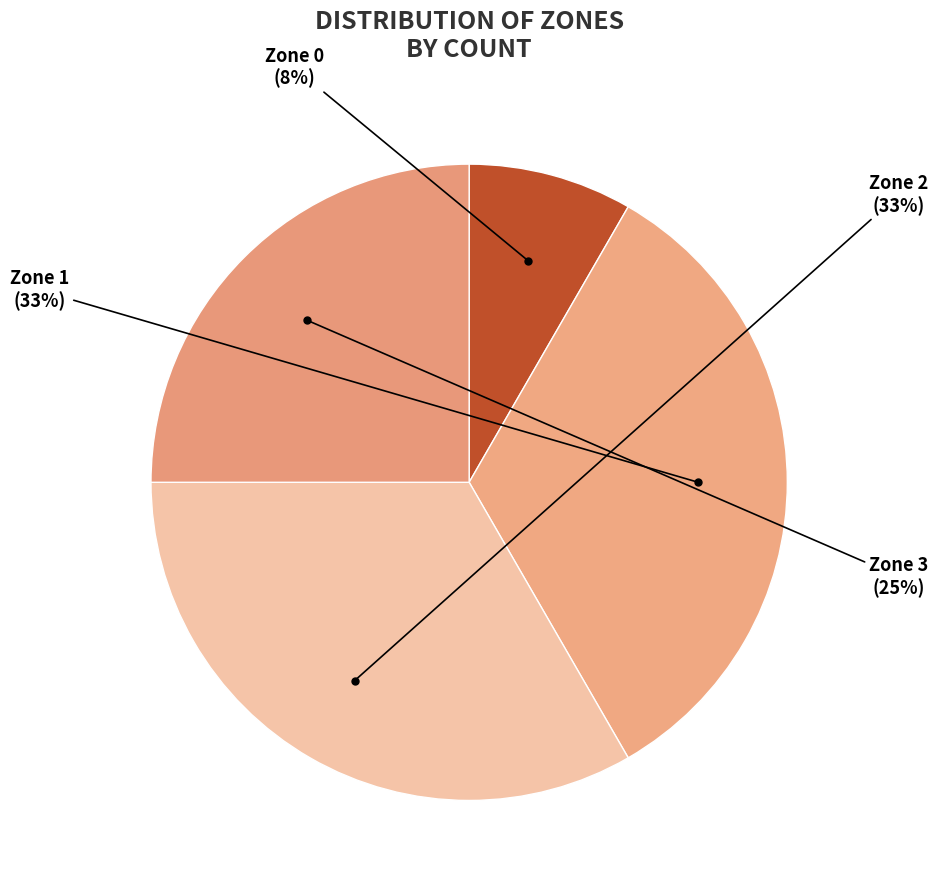

Which slice is the smallest?

Zone 0